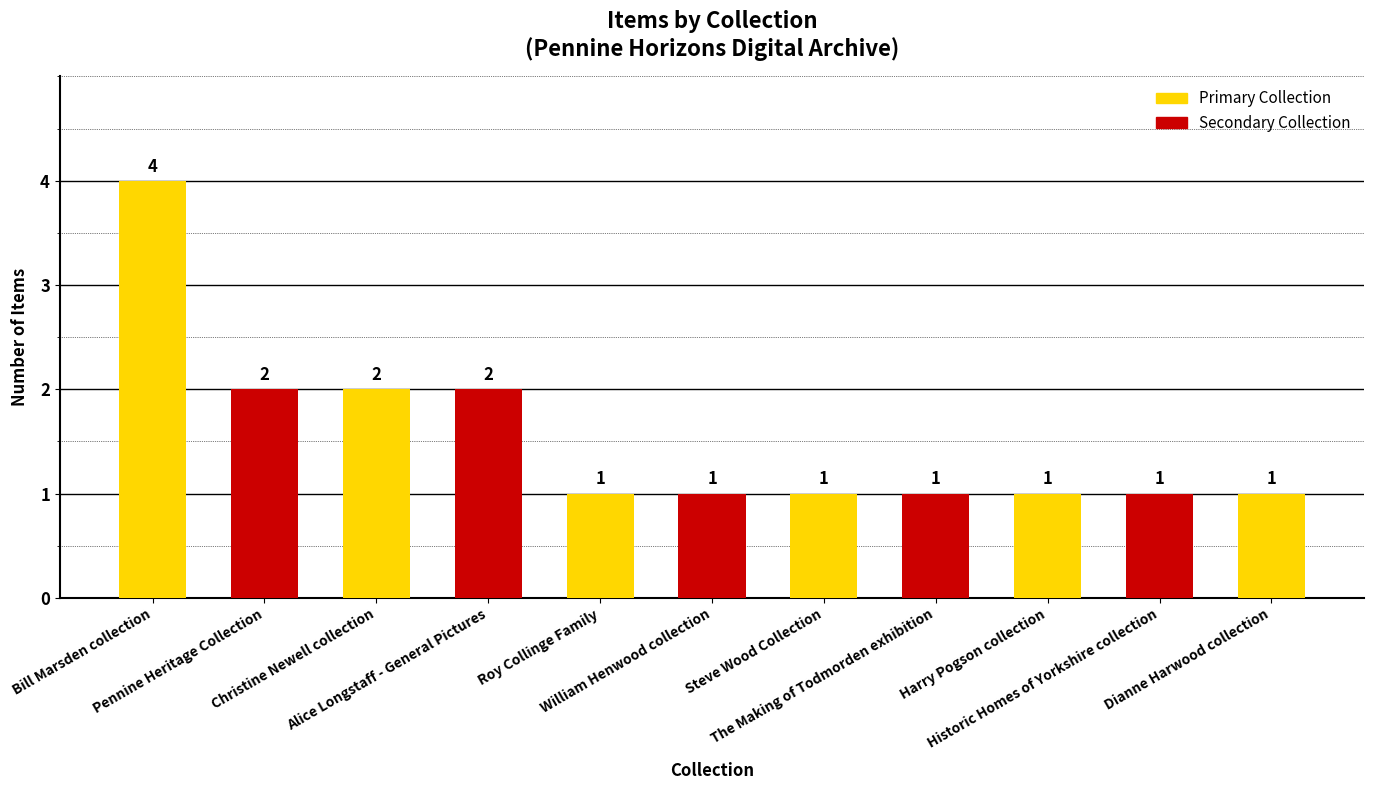

What is the sum of all values?

17